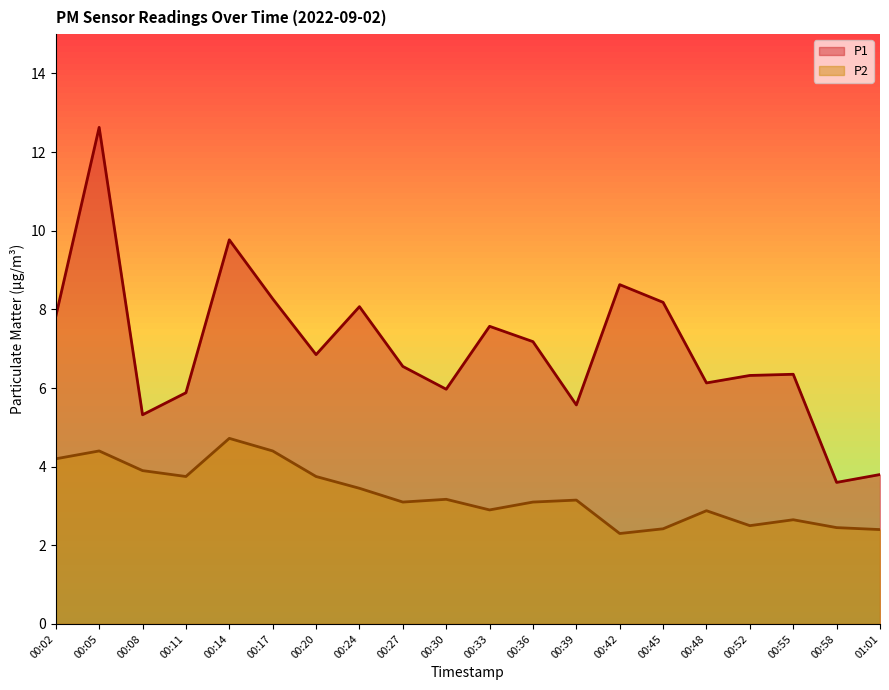

Where is P1 nearest to the value 8?

00:24